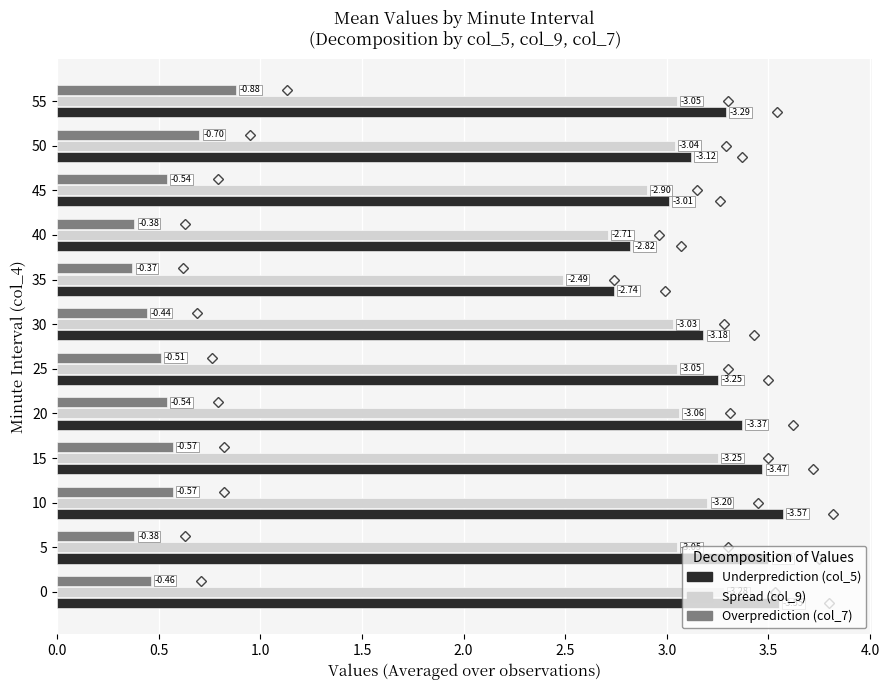

Reading right to left, list all the values displayed in this chart.

col_5 (Underprediction): 3.3	3.1	3.0	2.8	2.7	3.2	3.2	3.4	3.5	3.6	3.5	3.5
col_9 (Spread): 3.0	3.0	2.9	2.7	2.5	3.0	3.0	3.1	3.2	3.2	3.0	3.3
col_7 (Overprediction): 0.9	0.7	0.5	0.4	0.4	0.4	0.5	0.5	0.6	0.6	0.4	0.5